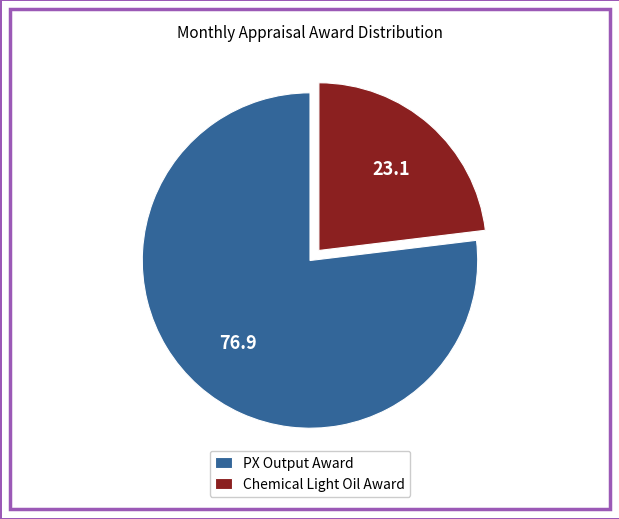

Is it true that Chemical Light Oil Award is 36% of the pie?

False